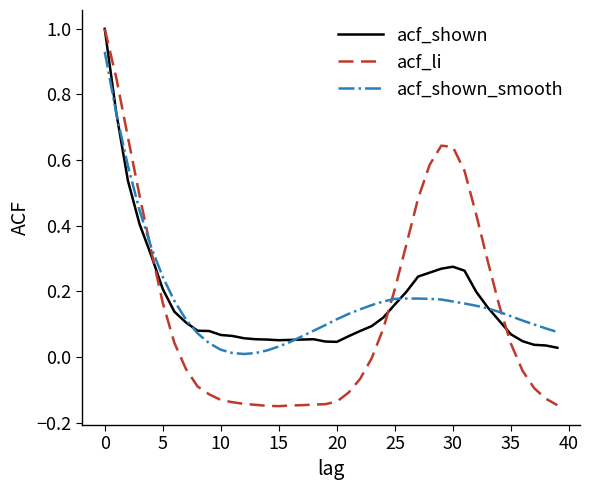

What is the greatest value displayed?

1.0